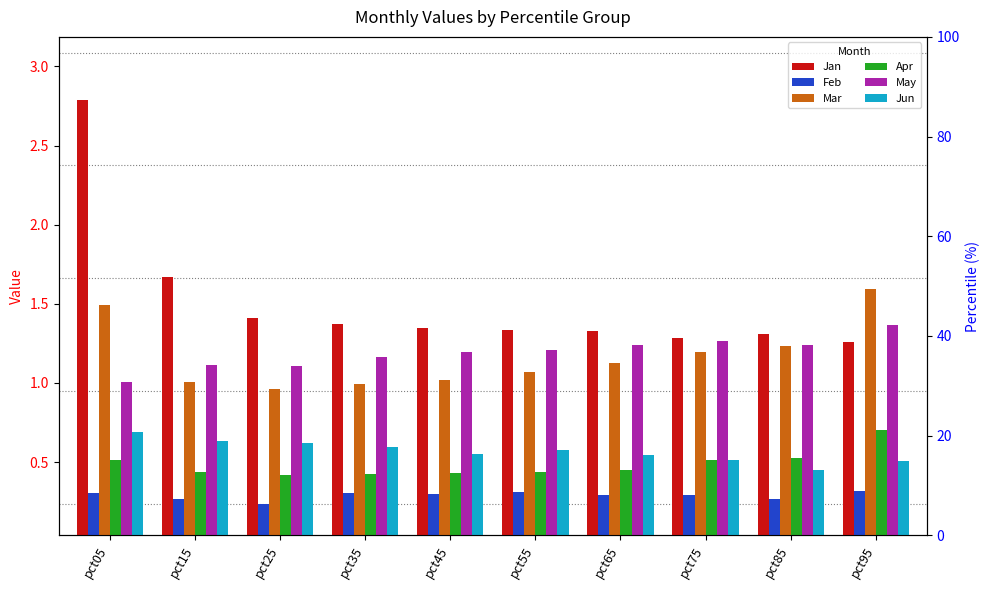

What is the sum of the Mar values at pct65 and pct85?

2.4